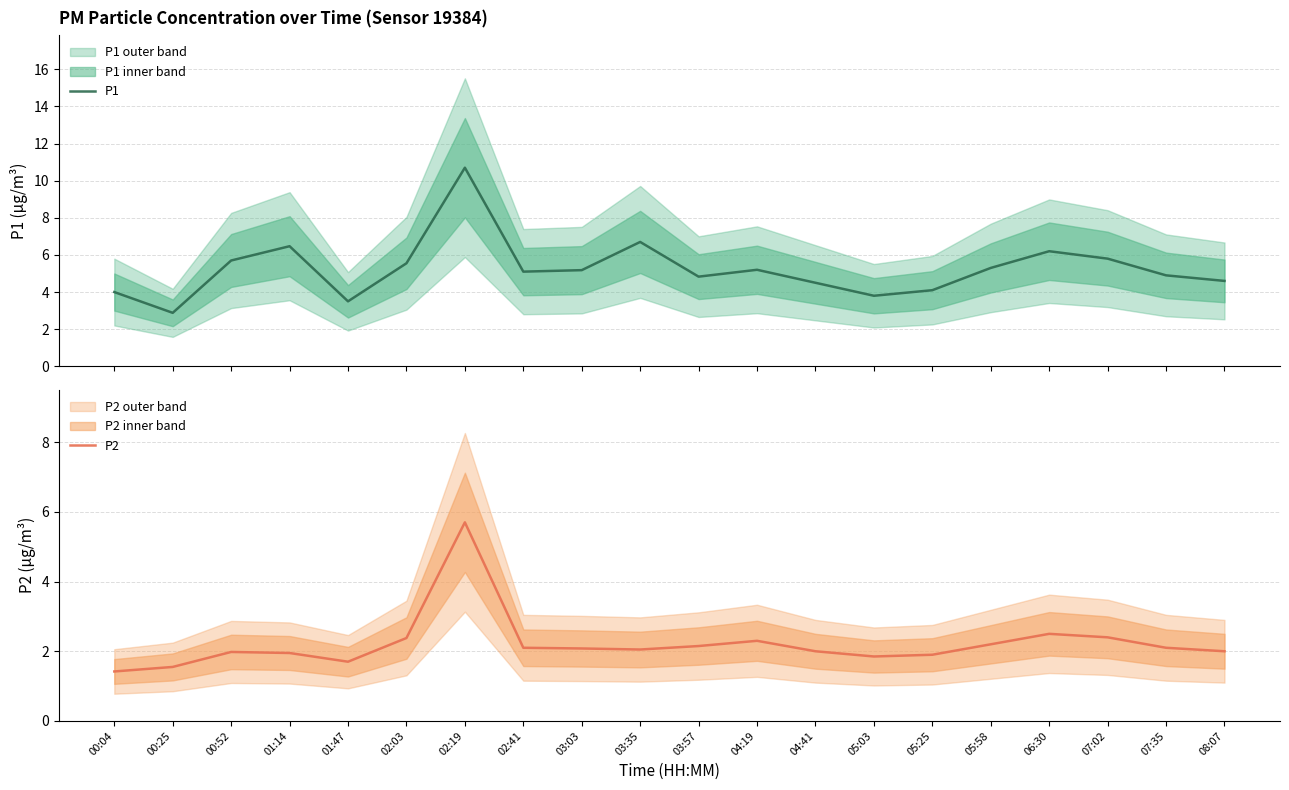

What is the lowest value of the P1 series?

2.9